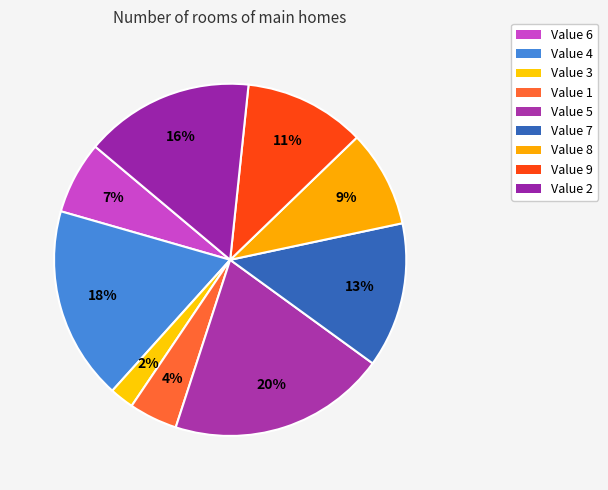

Does any single category account for the majority?

No